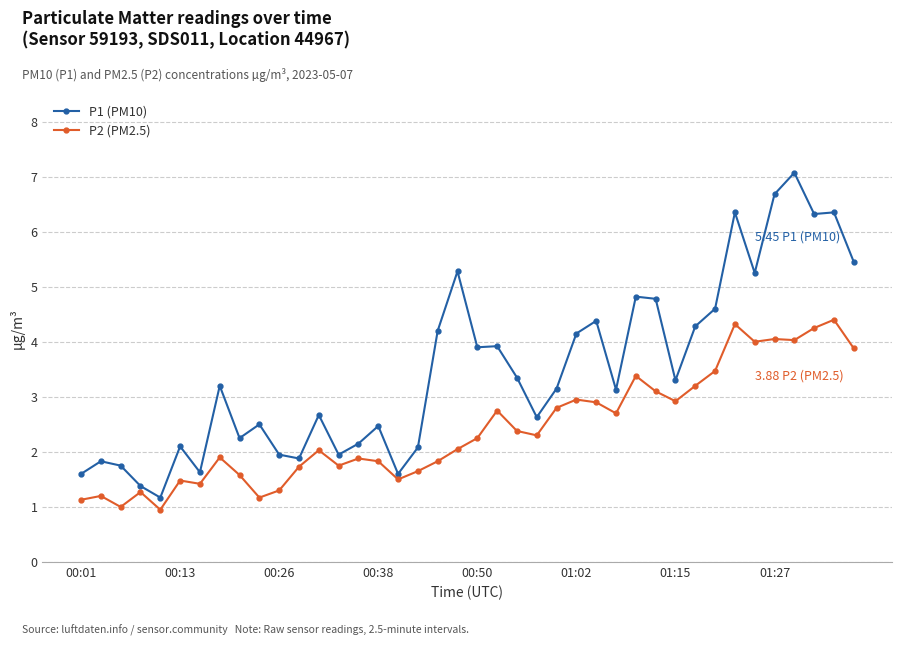

What is the lowest value of the P1 (PM10) series?

1.2